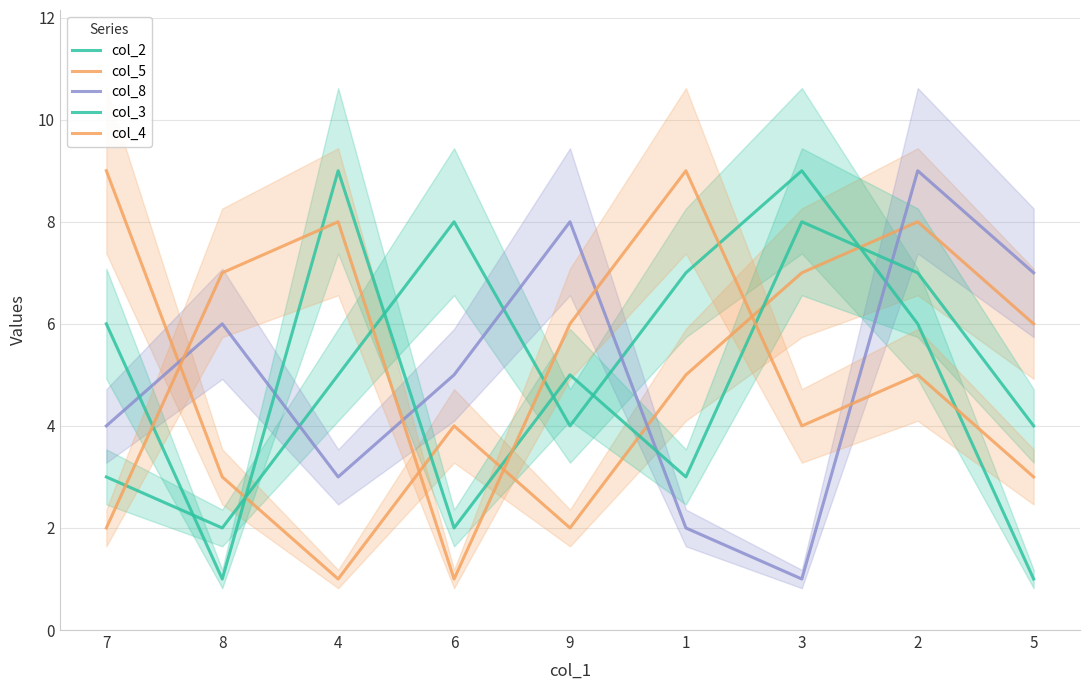

What are all the series names shown in the legend?

col_2, col_5, col_8, col_3, col_4